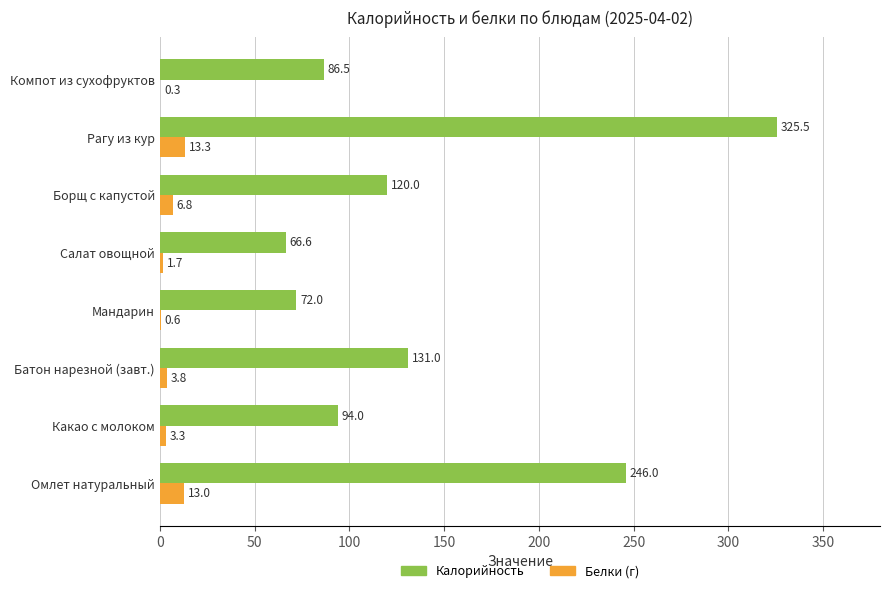

Which label corresponds to the largest value in the chart?

Рагу из кур